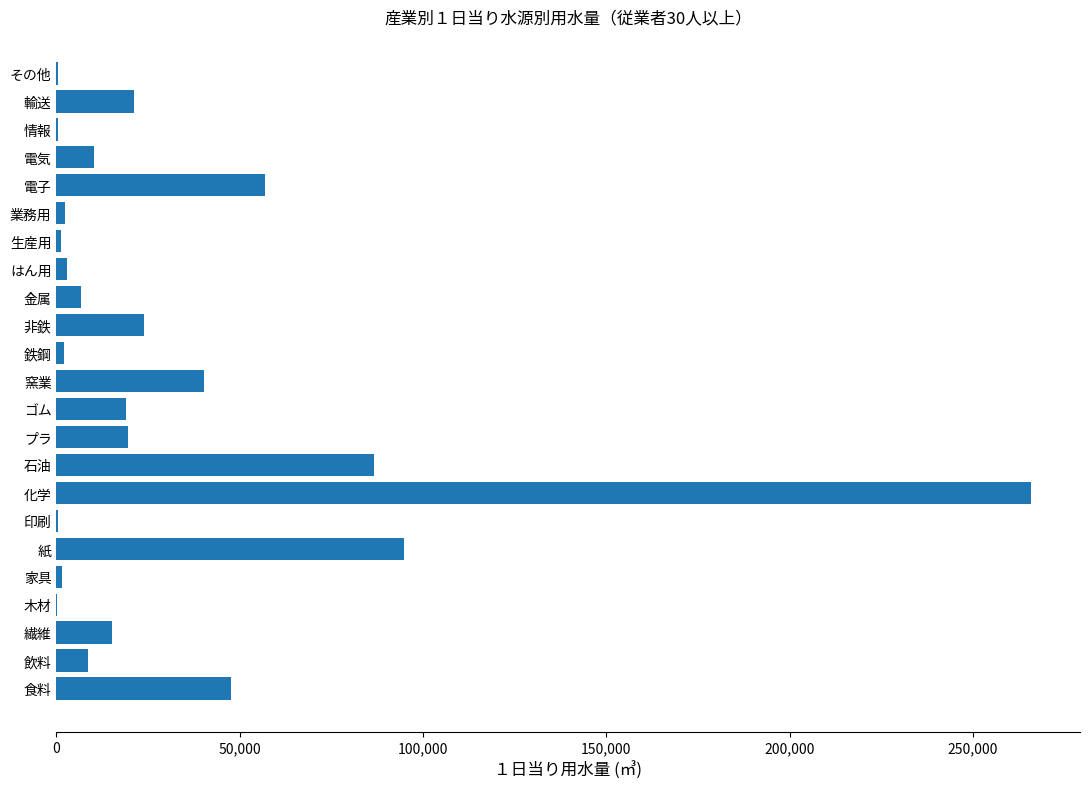

Does the chart contain stacked bars?

No